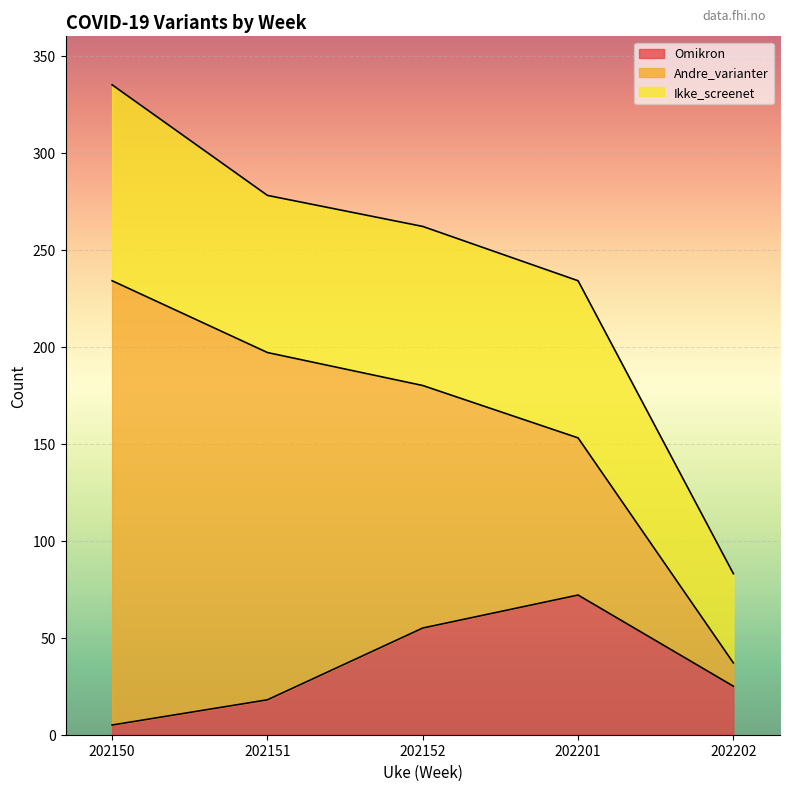

Read the Omikron value at 202201.

72